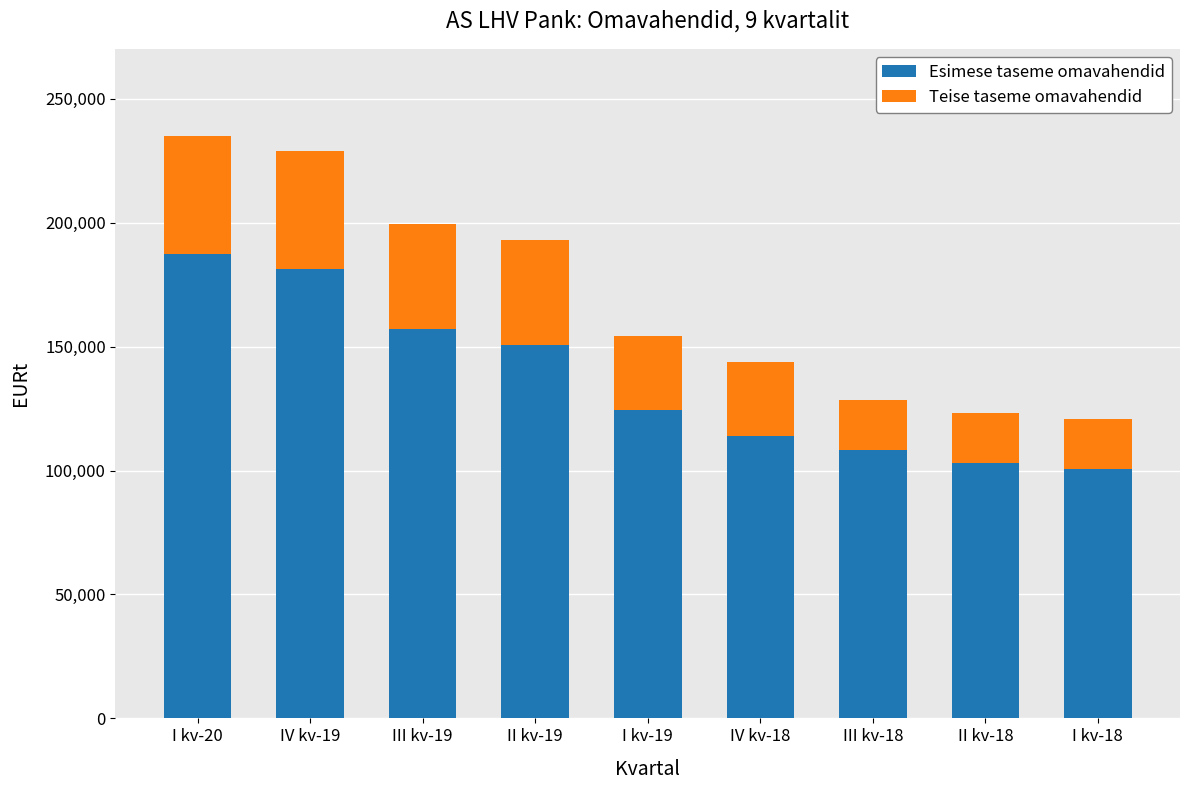

What is the difference between the Esimese taseme omavahendid values at II kv-19 and III kv-19?

6546.0